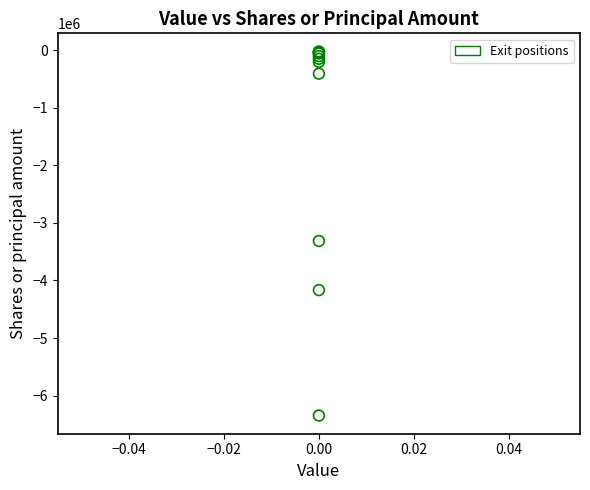

What Y value in the scatter plot is closest to -3184895?

-3315114